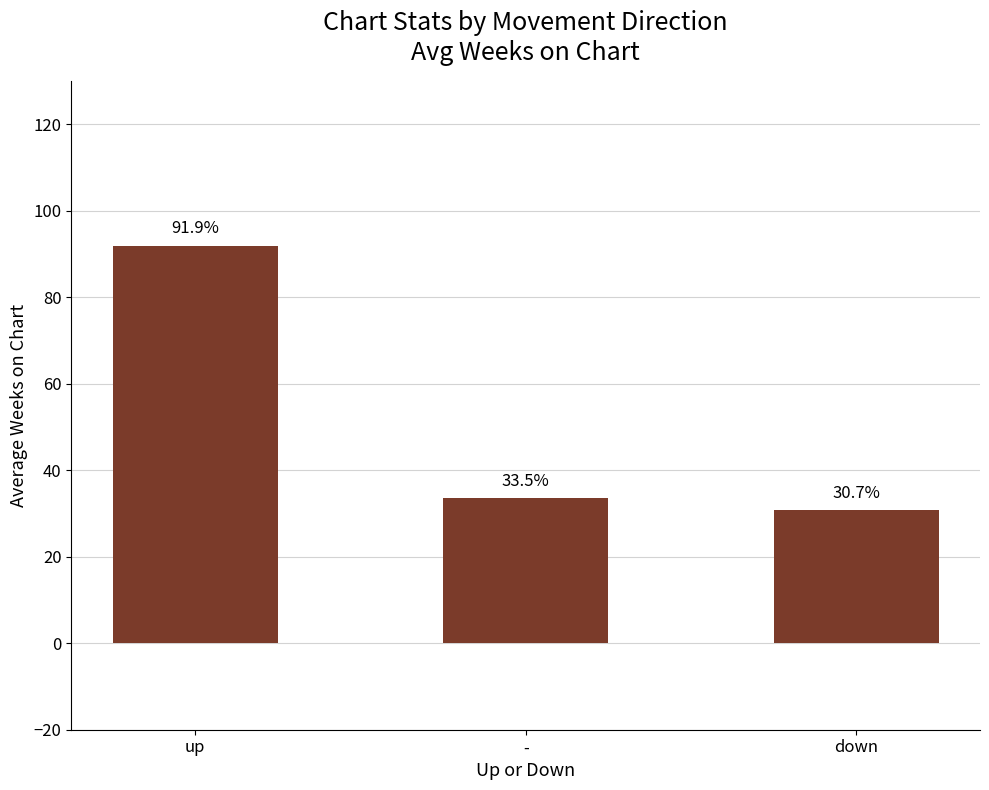

What is the smallest value displayed?

30.7